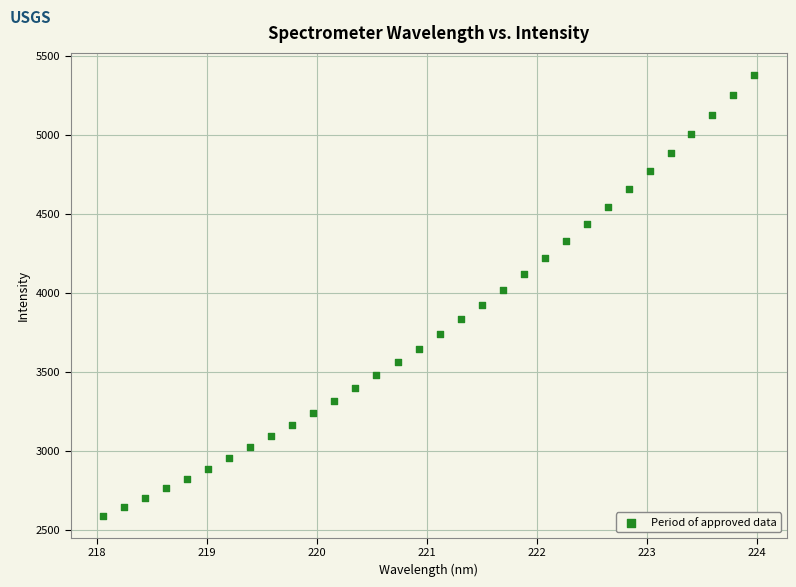

What is the range of Y values (max minus min)?

2790.3